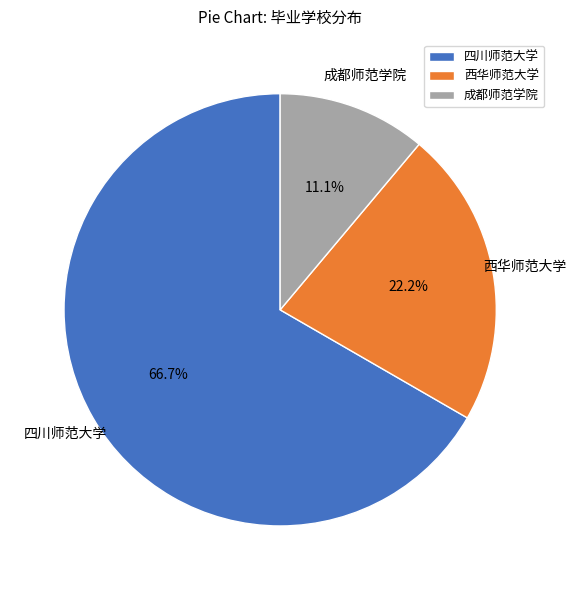

Is there a majority slice in this chart?

Yes